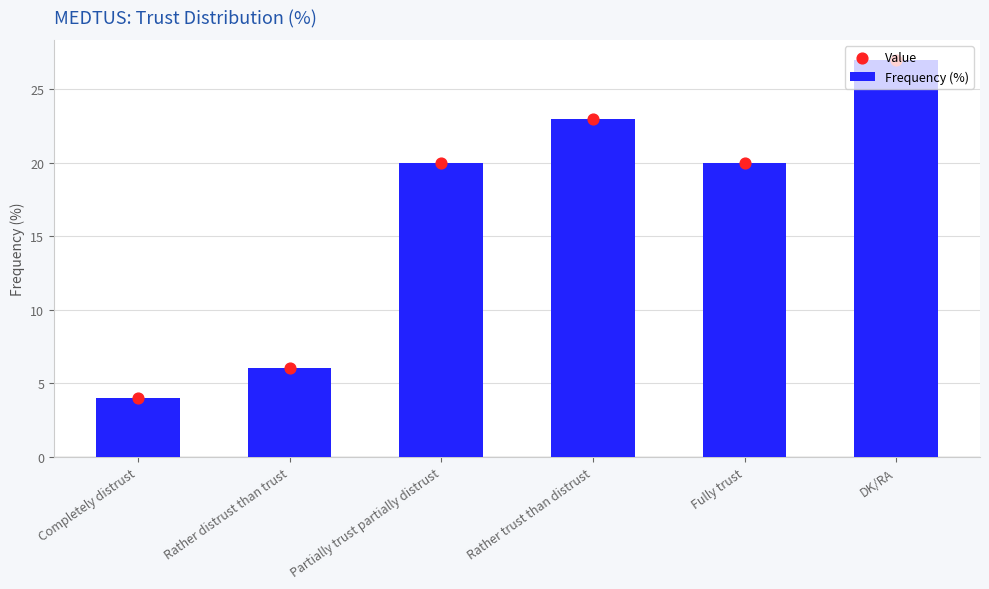

At how many categories does at least one series exceed 8?

4